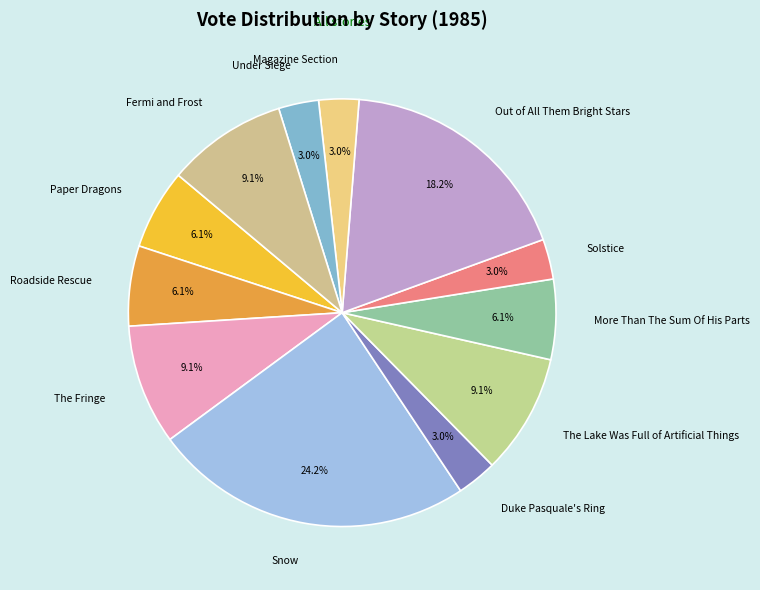

To the nearest percent, what is the combined percentage of Paper Dragons and Under Siege?

9%